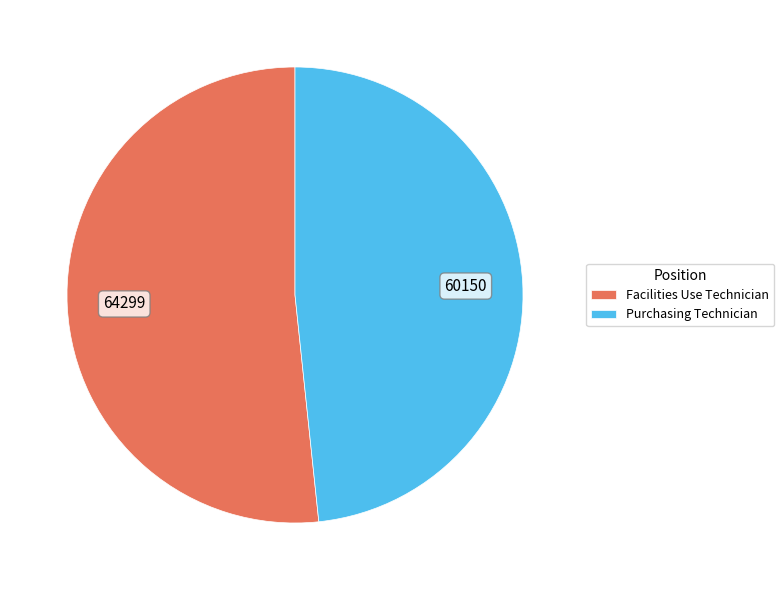

How many segments does this pie chart have?

2